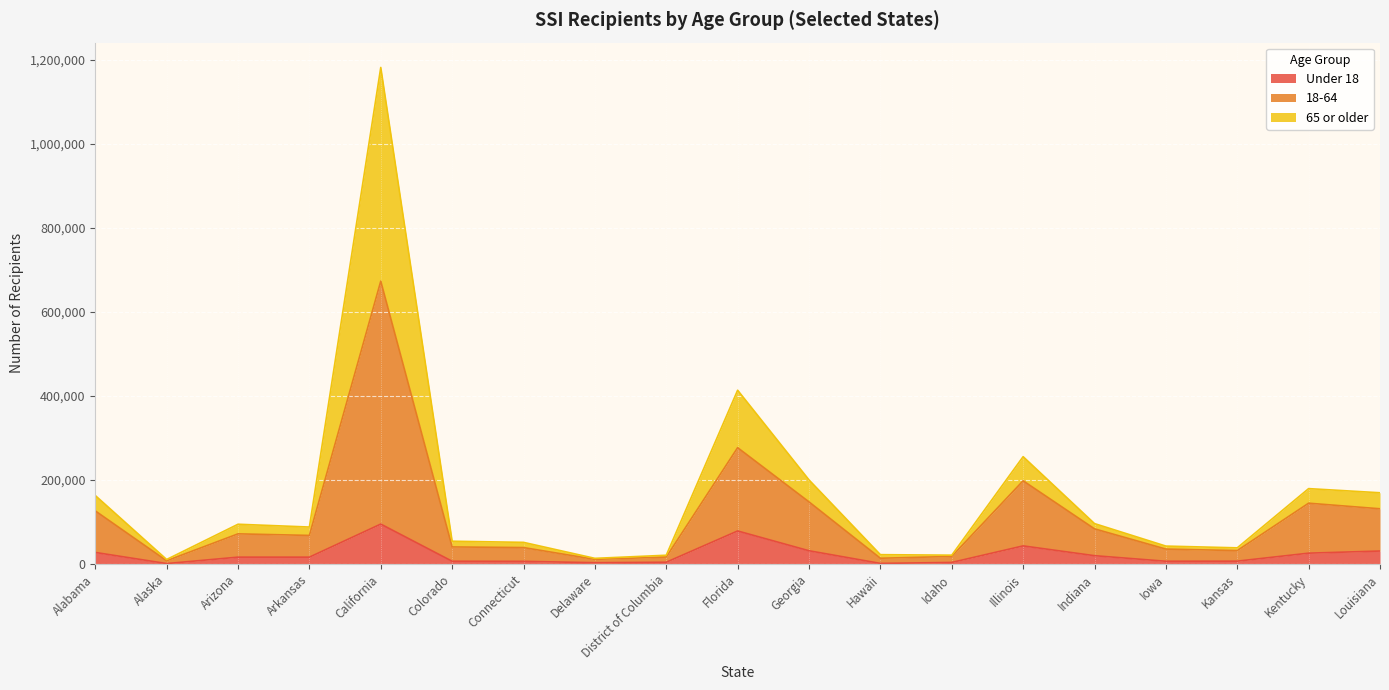

At which category is the sum across all series the highest?

California